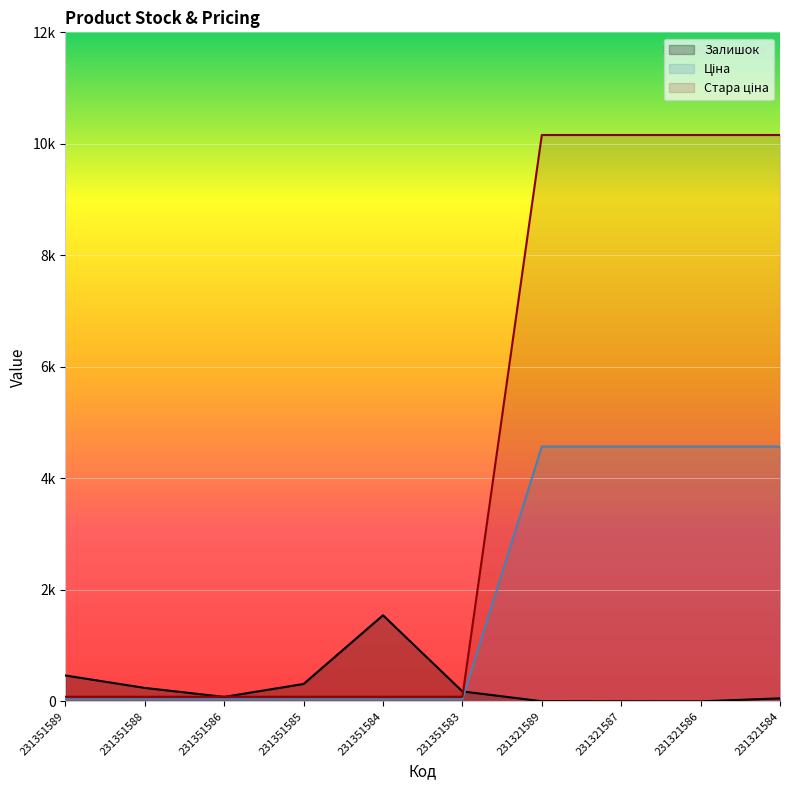

Rank the categories by Ціна value from highest to lowest.

231321589, 231321587, 231321586, 231321584, 231351589, 231351588, 231351586, 231351585, 231351584, 231351583